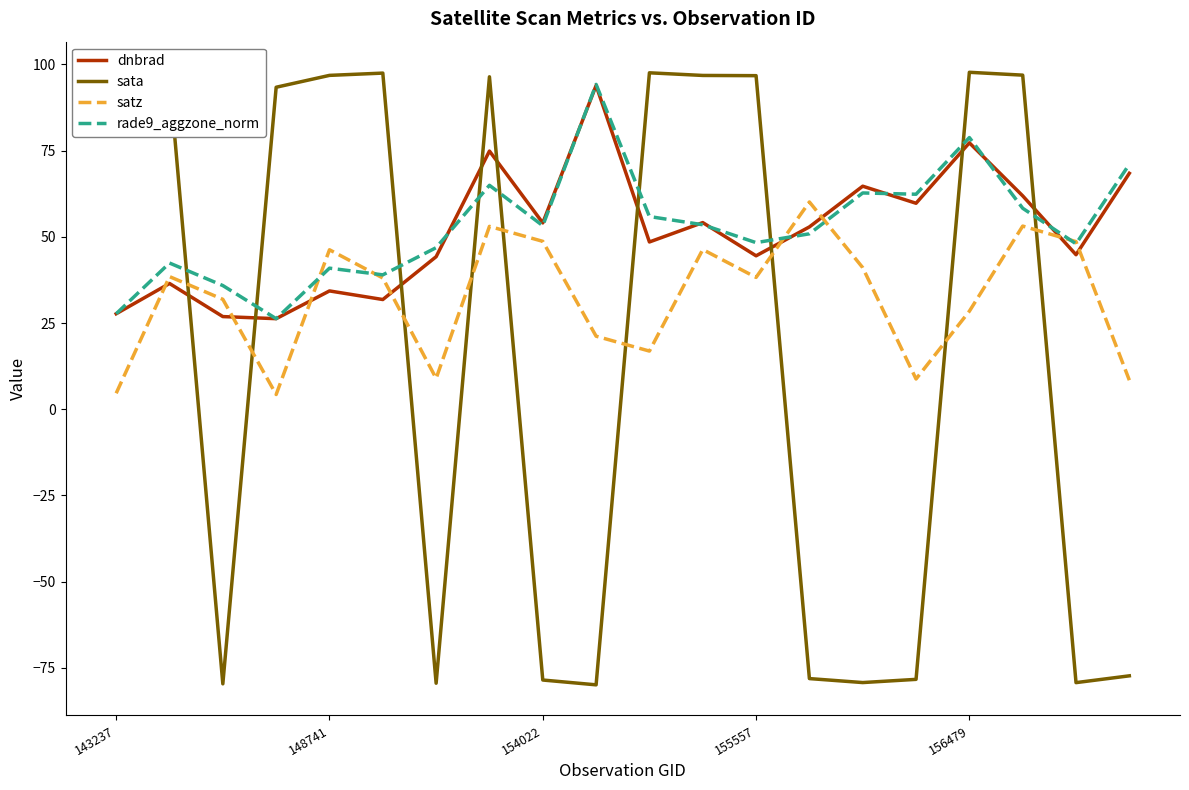

What is the smallest value displayed?

-79.9